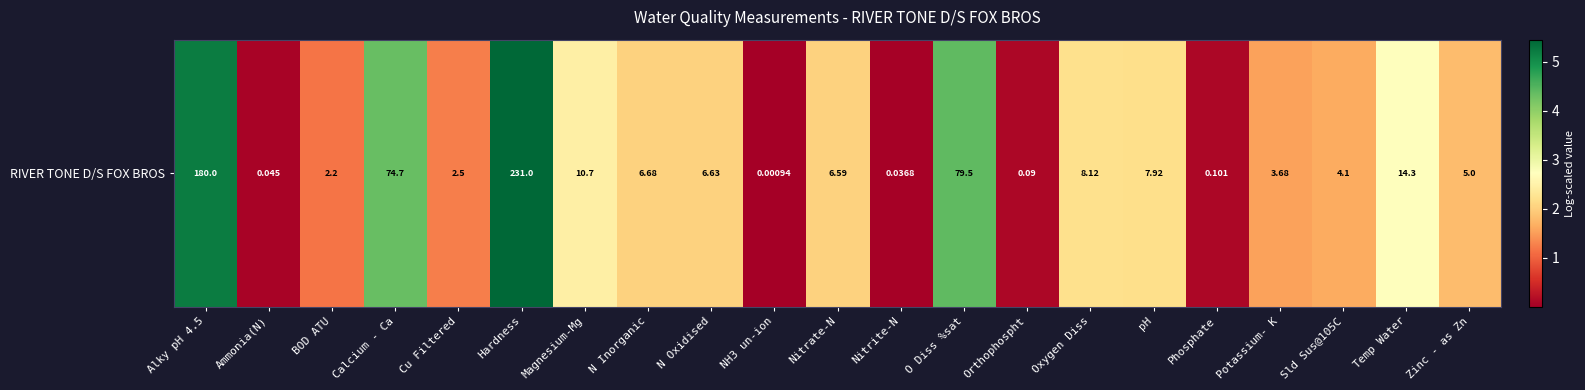

The chart shows a value of 5.4 at Hardness. True or false?

True